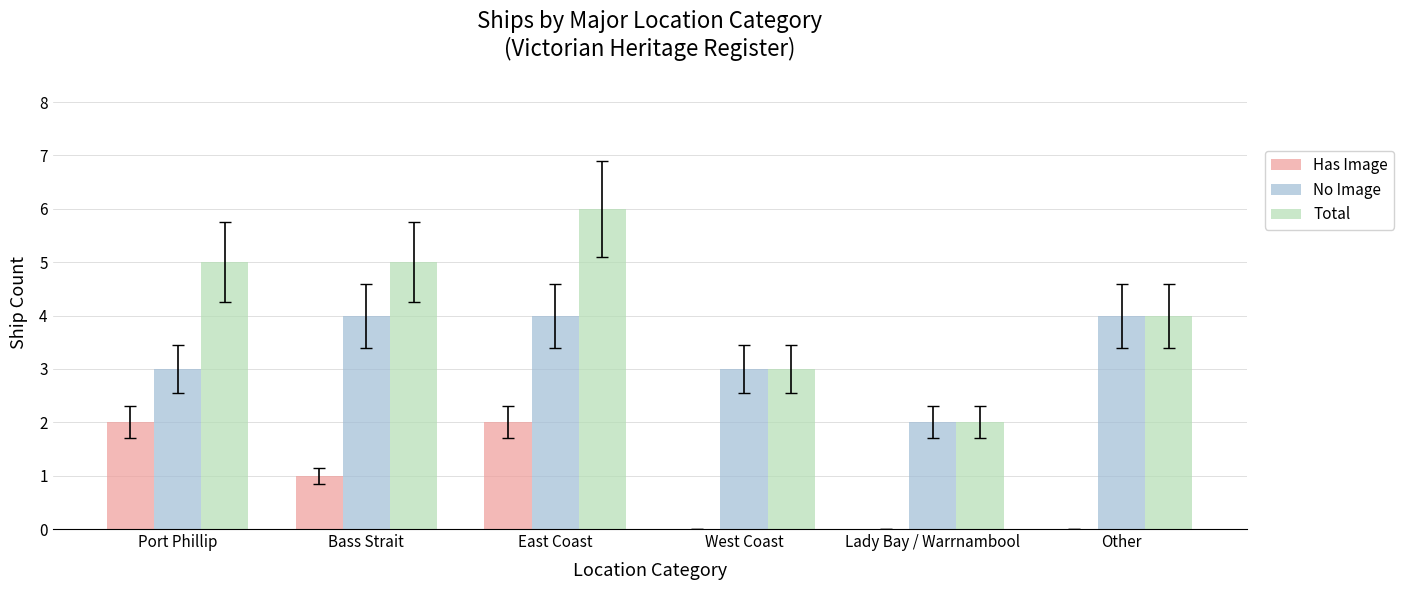

Does the chart contain stacked bars?

No